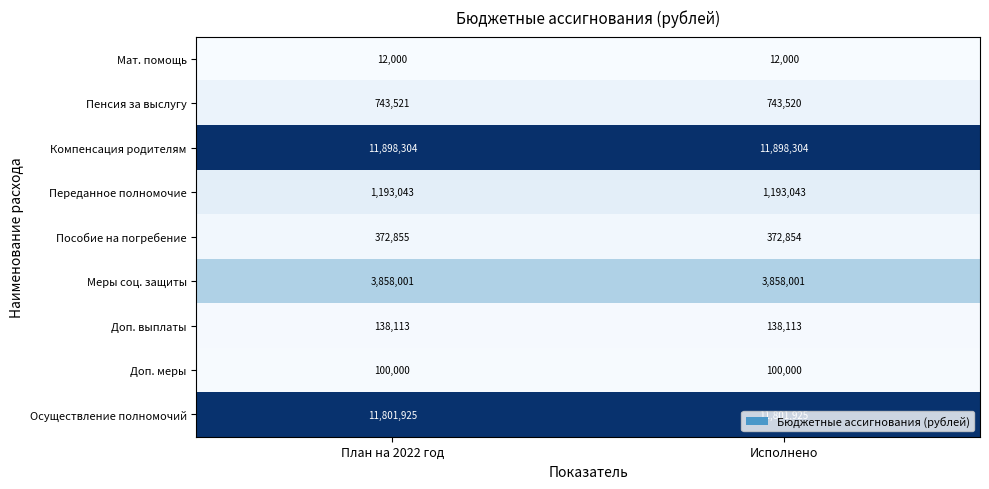

Is the value of Доп. выплаты at План на 2022 год greater than the value of Пособие на погребение at План на 2022 год?

No